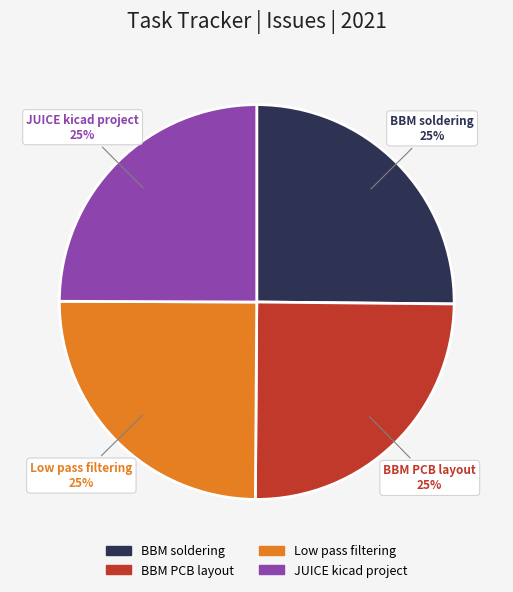

The BBM PCB layout slice represents 15% of the pie. True or false?

False